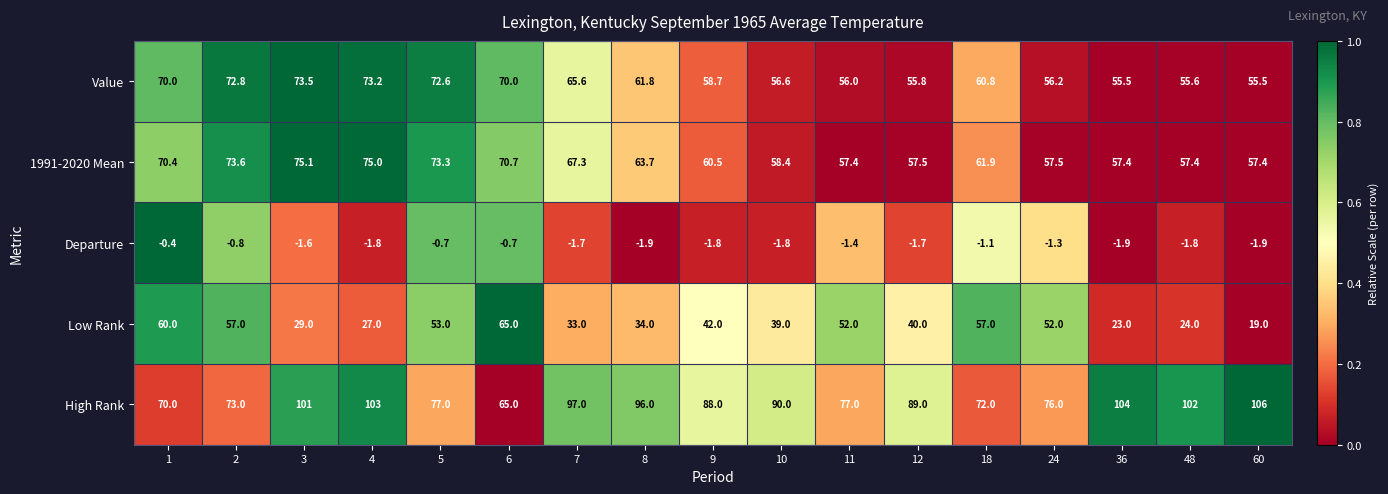

At which label is Departure closest to -1?

18